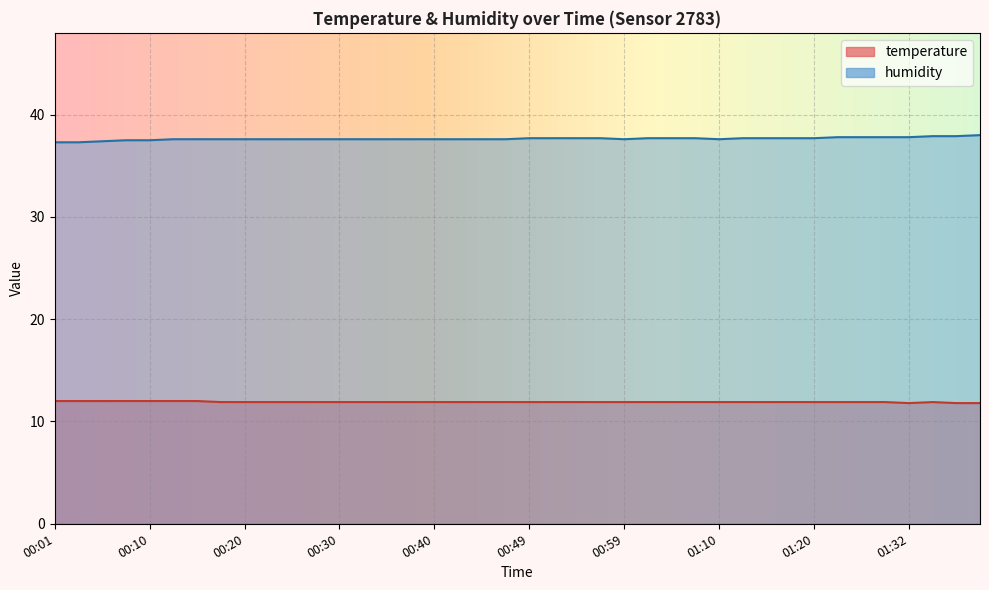

At which category does temperature reach its first local peak?

01:35